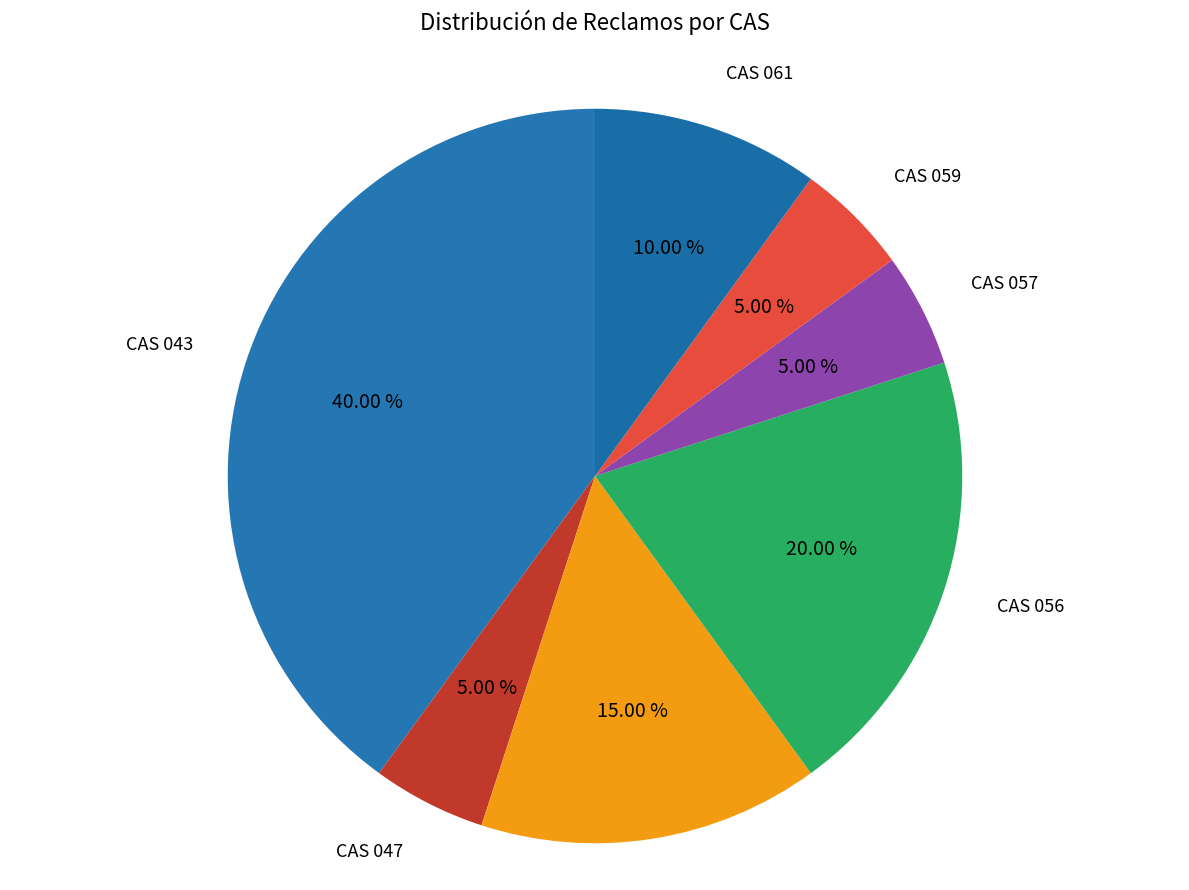

What is the ratio of the value at CAS 056 to the value at CAS 059?

4.0